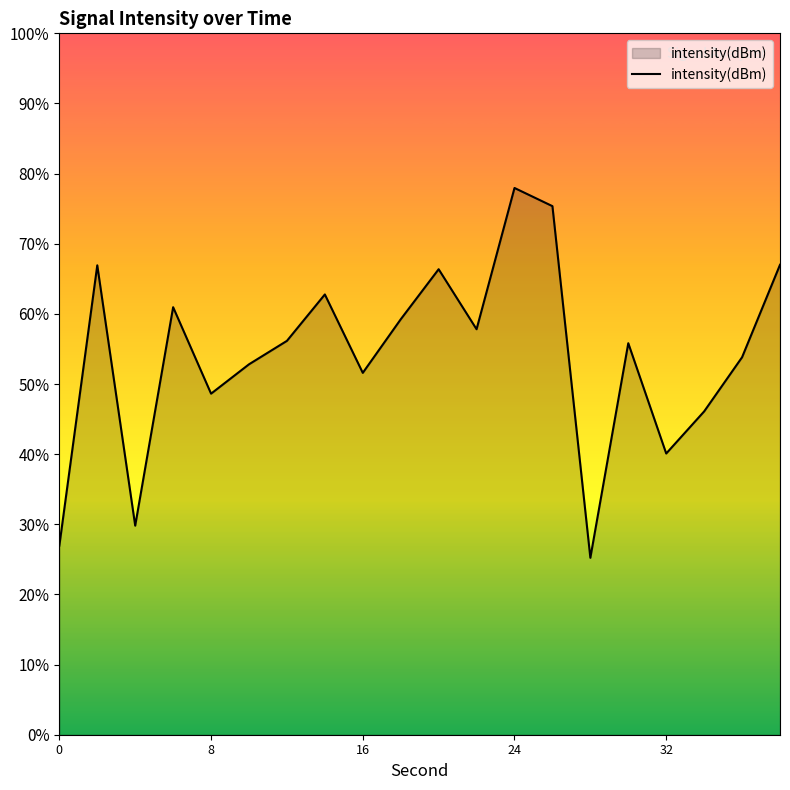

Reading left to right, list all the values displayed in this chart.

-136.9	-124.9	-136.1	-126.7	-130.4	-129.2	-128.2	-126.2	-129.5	-127.2	-125.1	-127.7	-121.6	-122.4	-137.4	-128.3	-133.0	-131.2	-128.9	-124.9